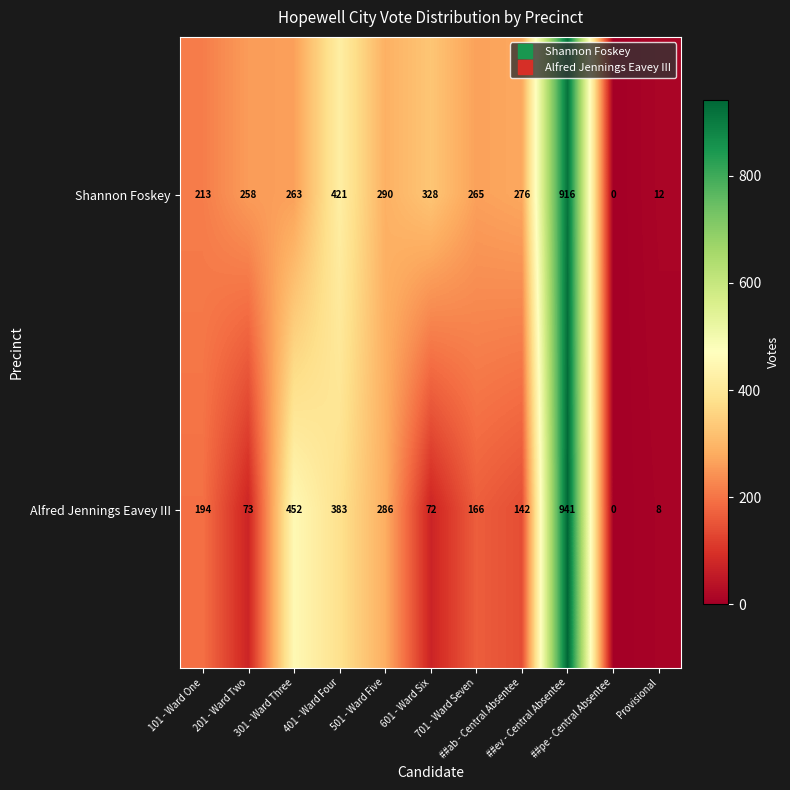

At how many categories does at least one series exceed 368?

3